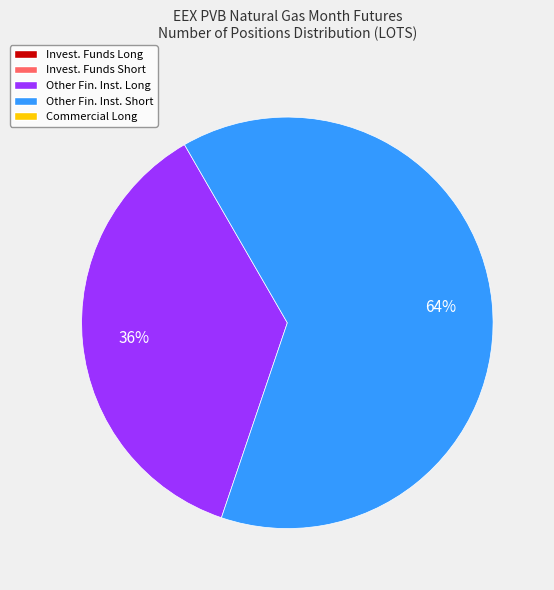

Is there a majority slice in this chart?

Yes